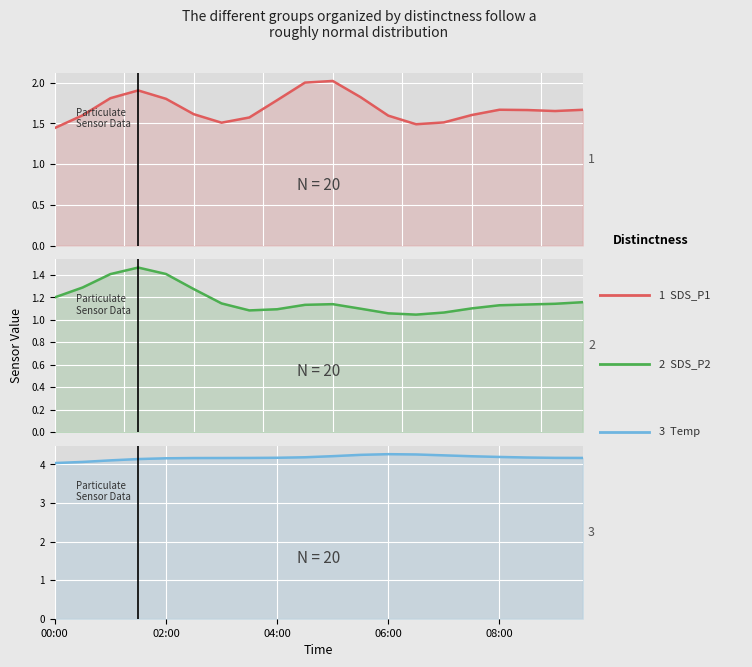

True or false: SDS_P1 and Temp intersect in this chart.

False